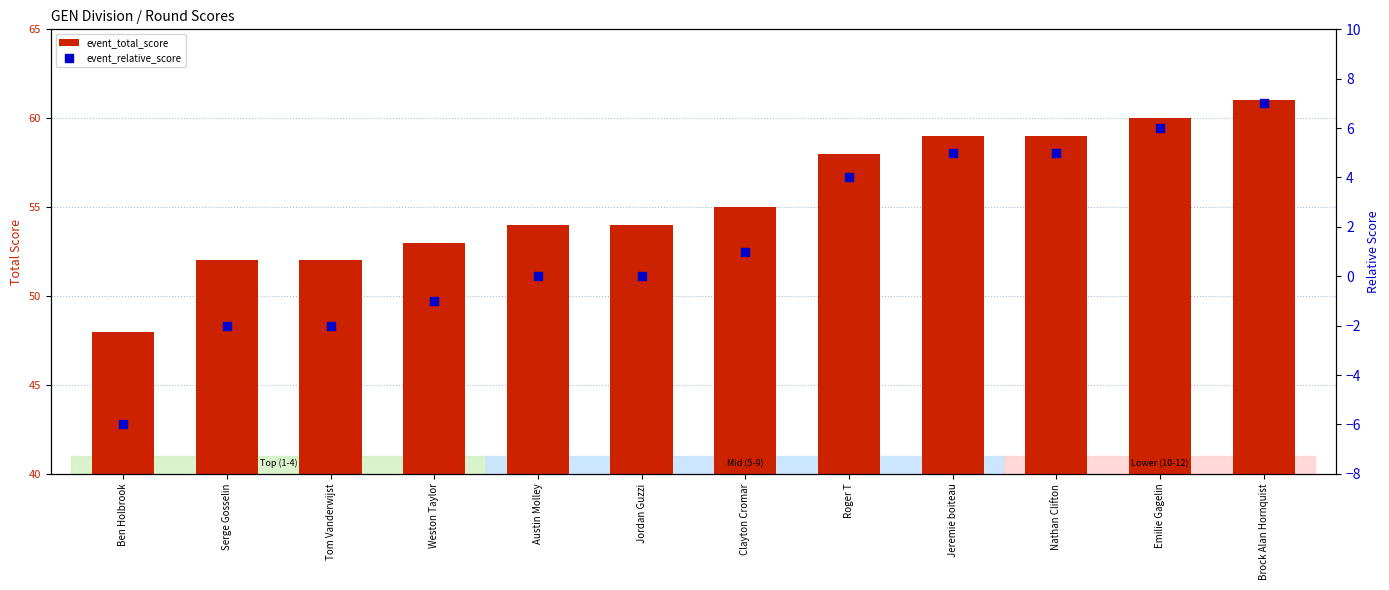

Which series contains the highest Y value?

event_total_score